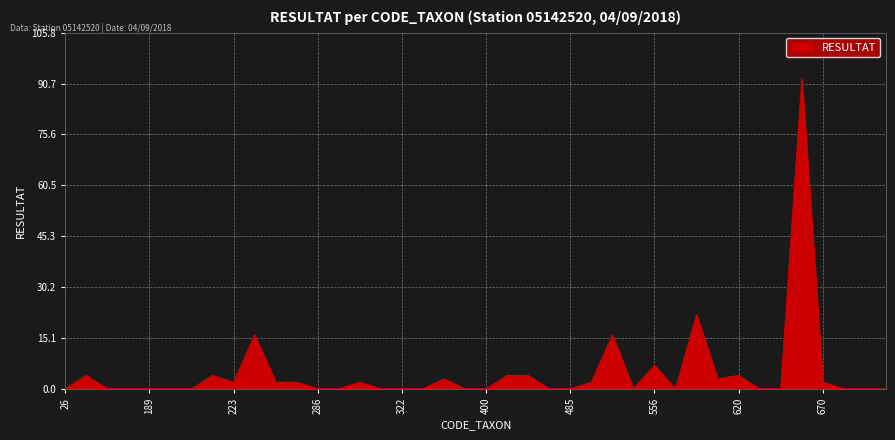

What is the greatest value displayed?

92